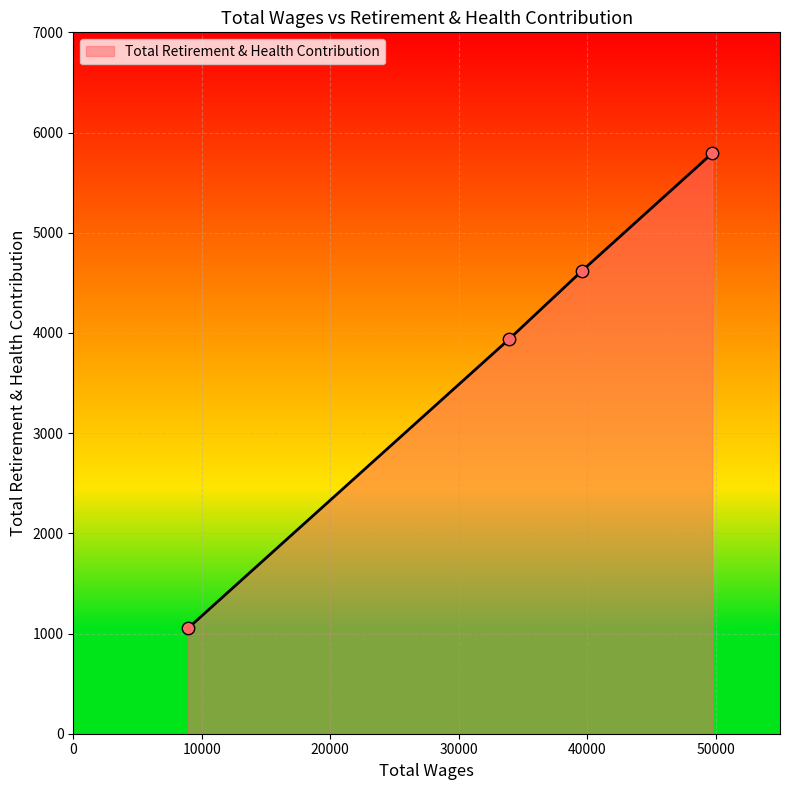

What is the smallest value displayed?

1053